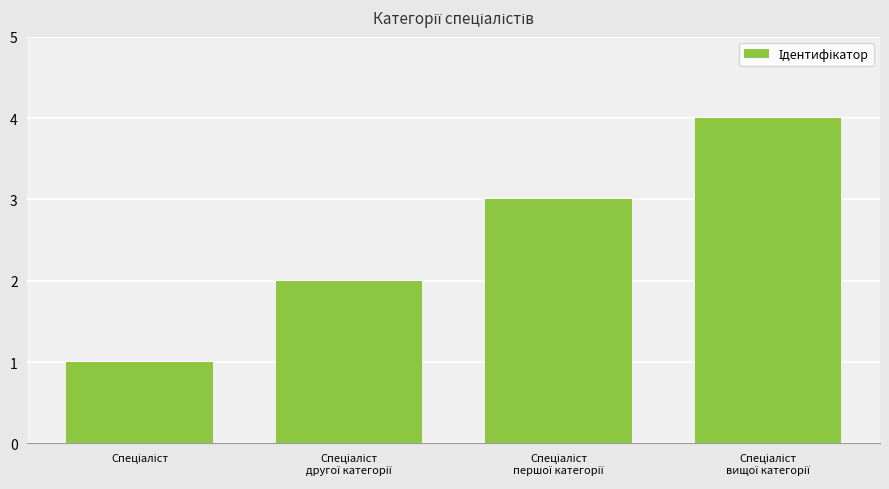

What is the difference between the maximum and minimum values?

3